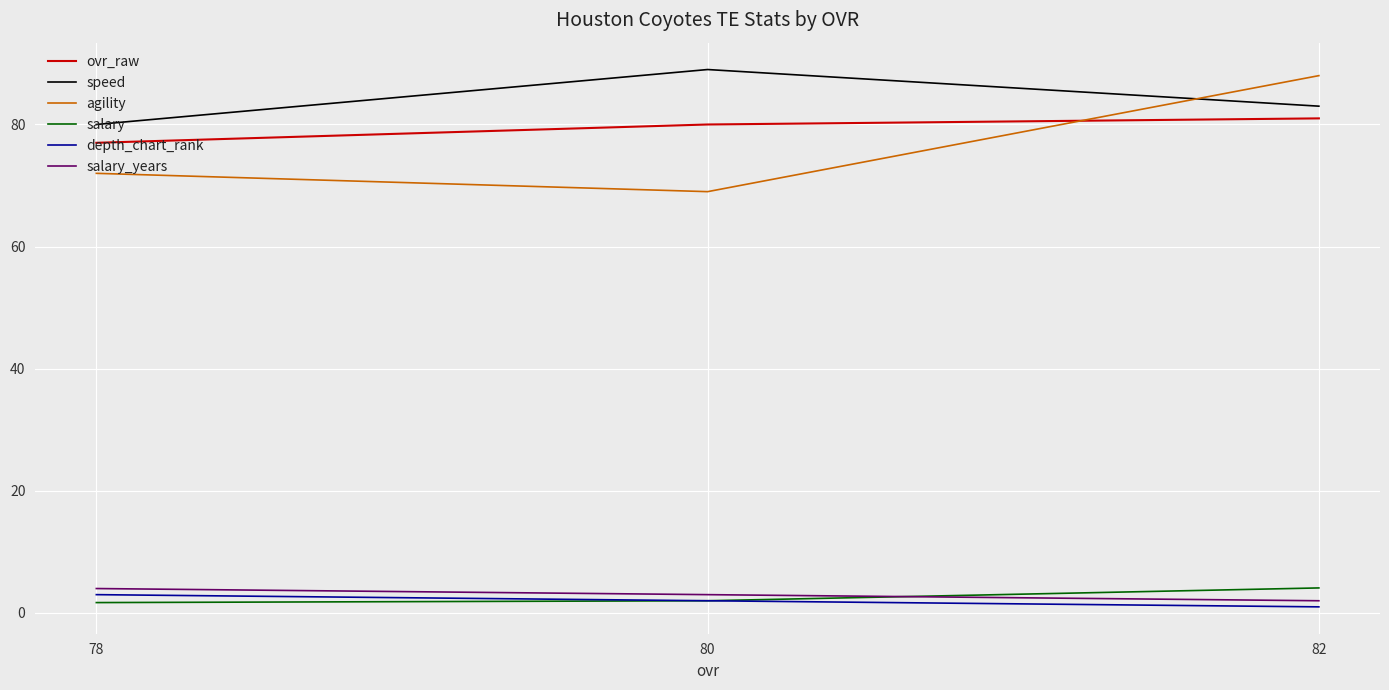

What is the difference between the ovr_raw values at 78 and 82?

4.0